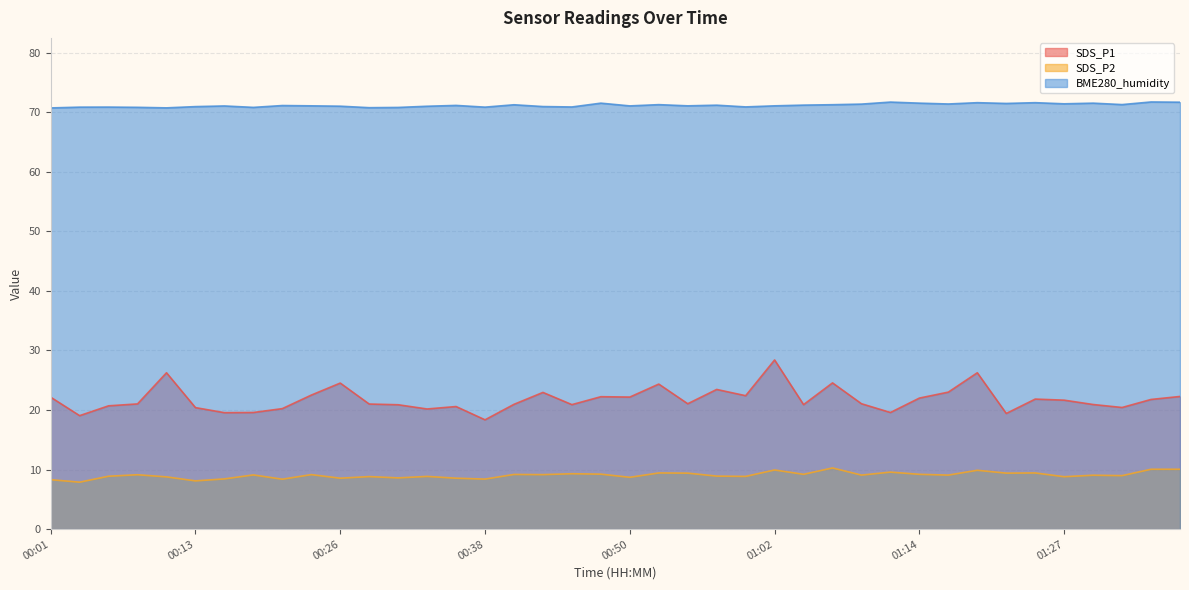

What is the greatest value displayed?

71.7